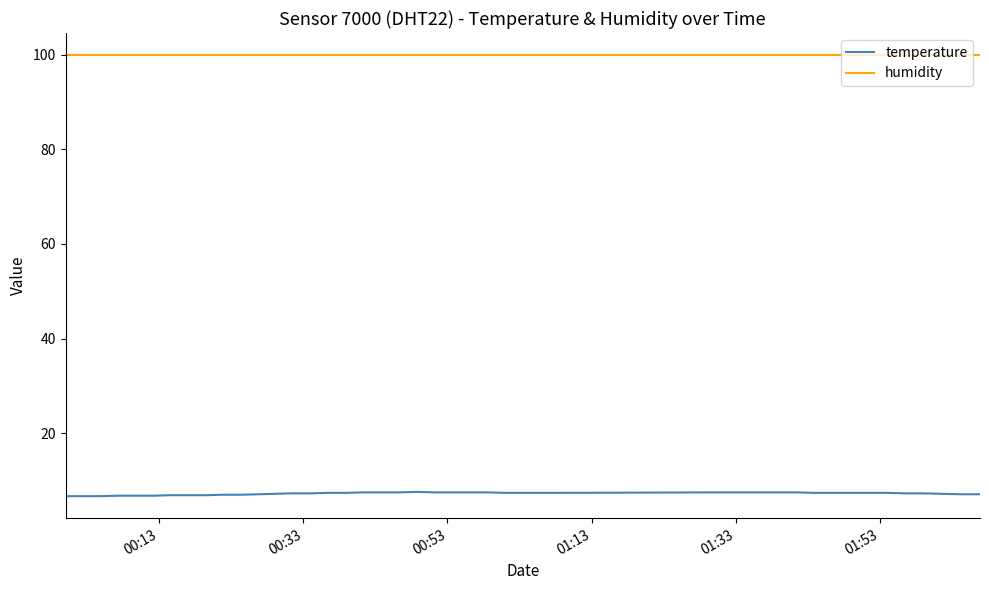

What is the sum of all humidity values?

3996.0